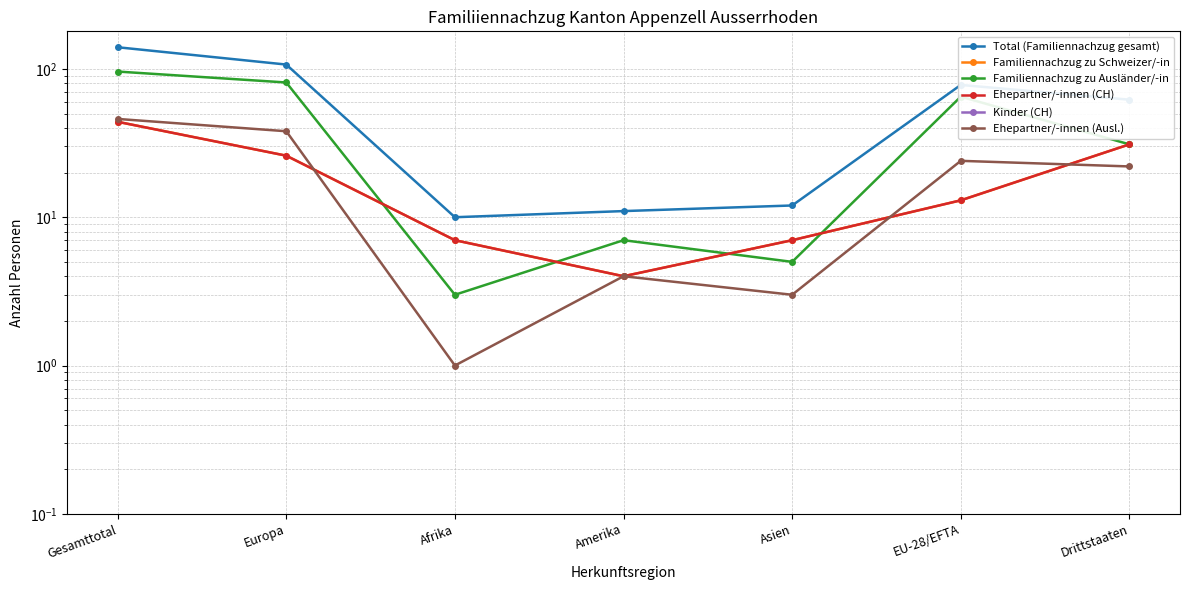

True or false: Kinder (CH) and Familiennachzug zu Schweizer/-in intersect in this chart.

False